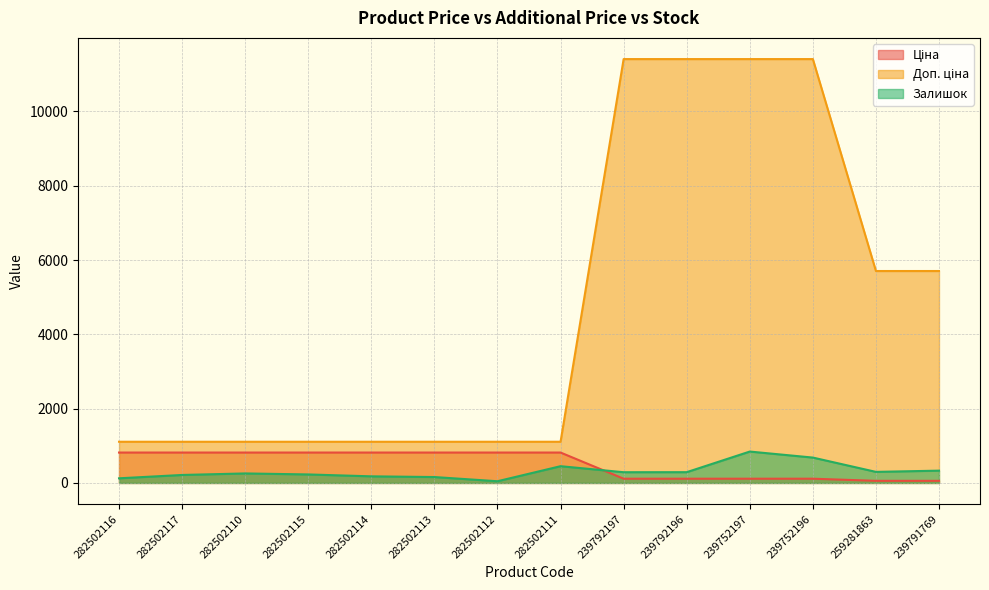

What is the difference between the maximum and minimum values in the Залишок series?

799.0